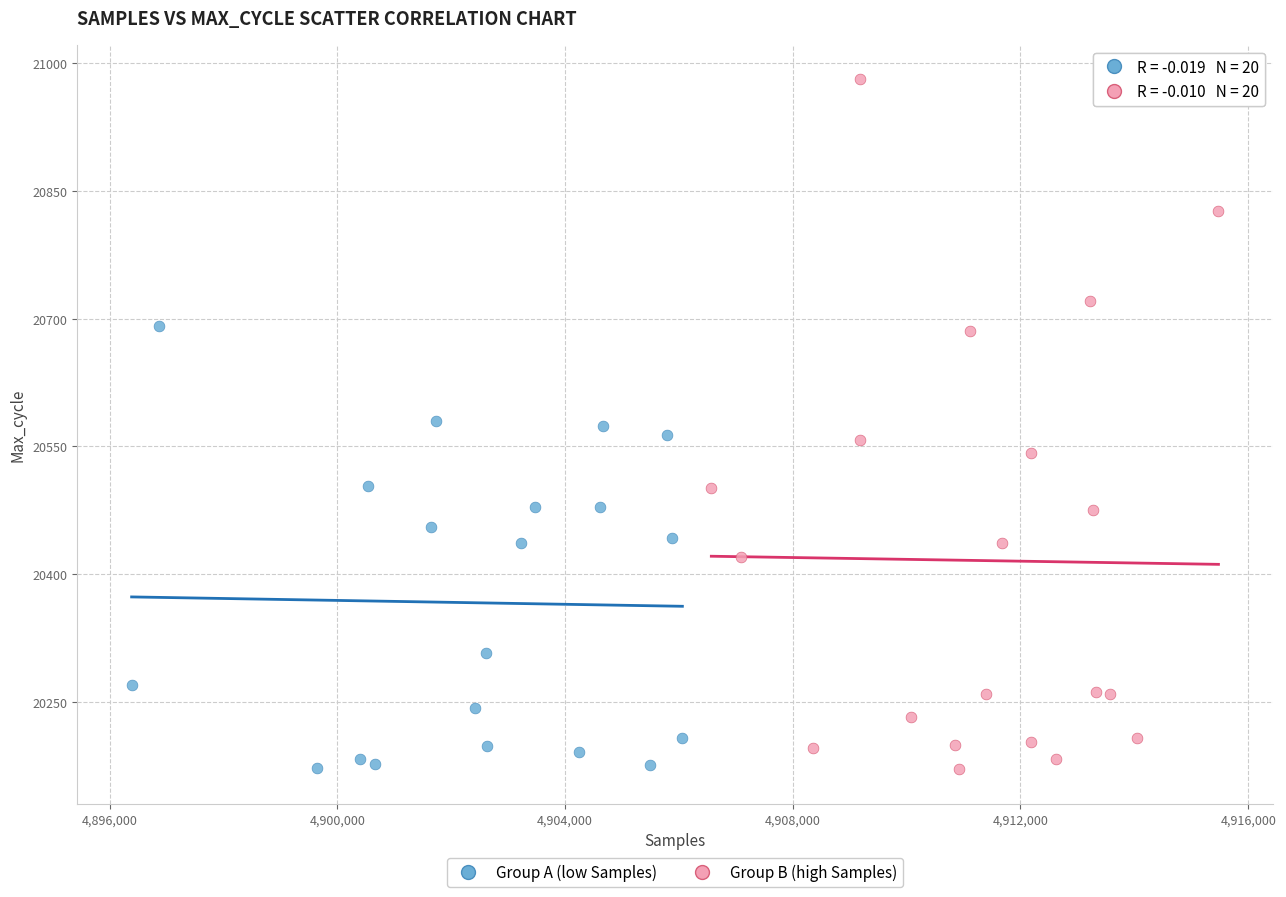

Which series reaches the maximum Y coordinate?

Group B (high Samples)